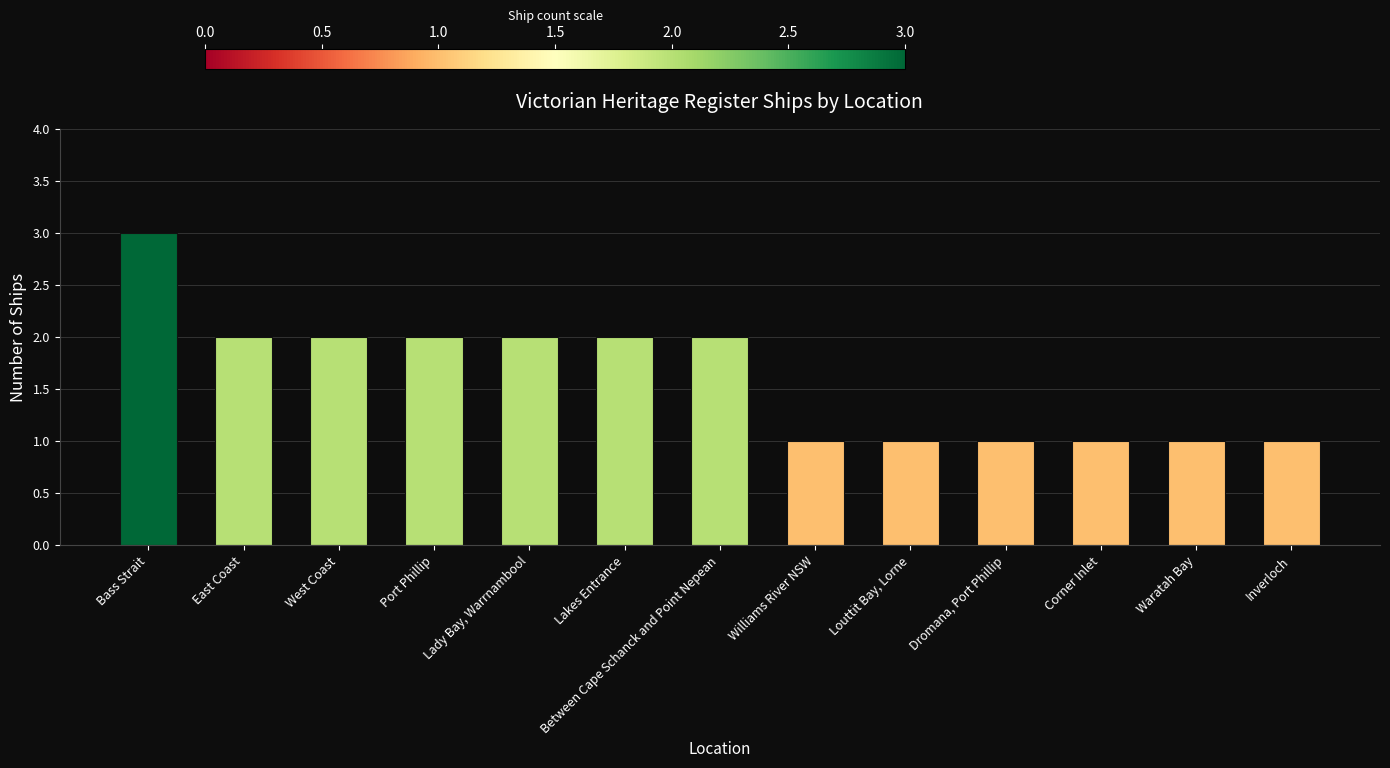

Which has a higher value, Port Phillip or Bass Strait?

Bass Strait